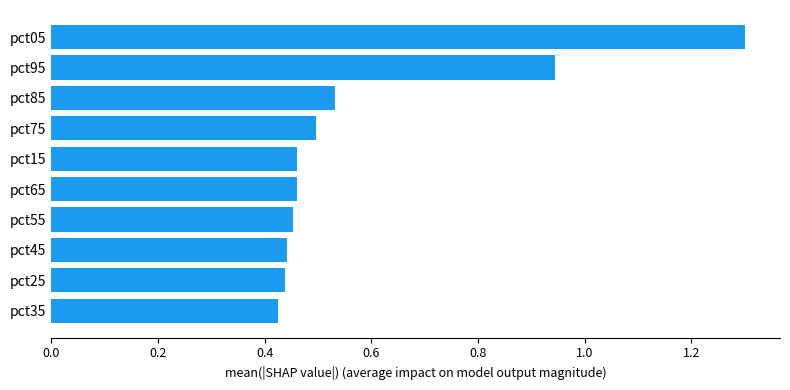

How many bars are there in total?

10